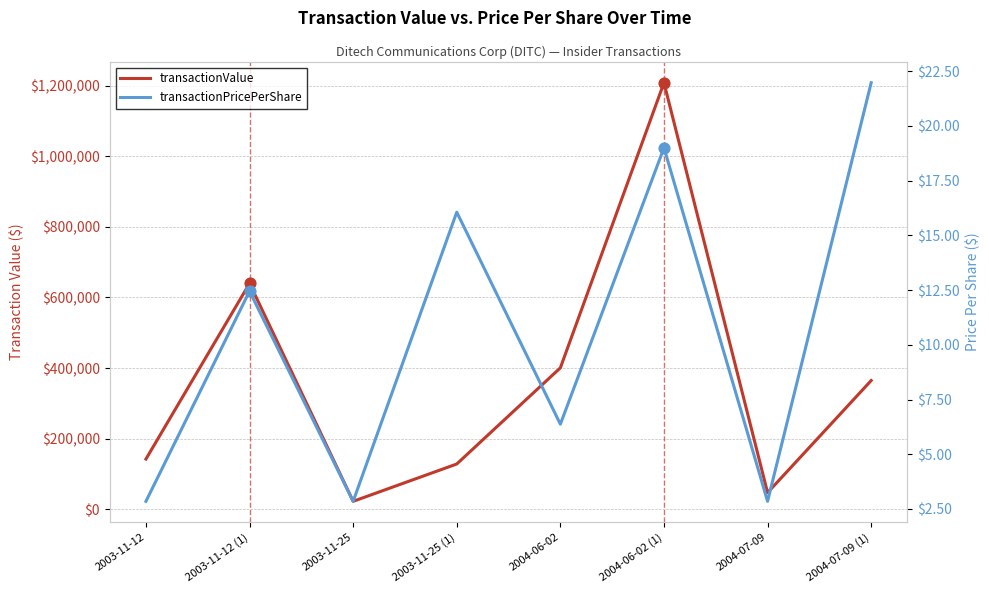

Is the value of transactionValue at 2004-06-02 (1) greater than the value of transactionPricePerShare at 2003-11-25?

Yes